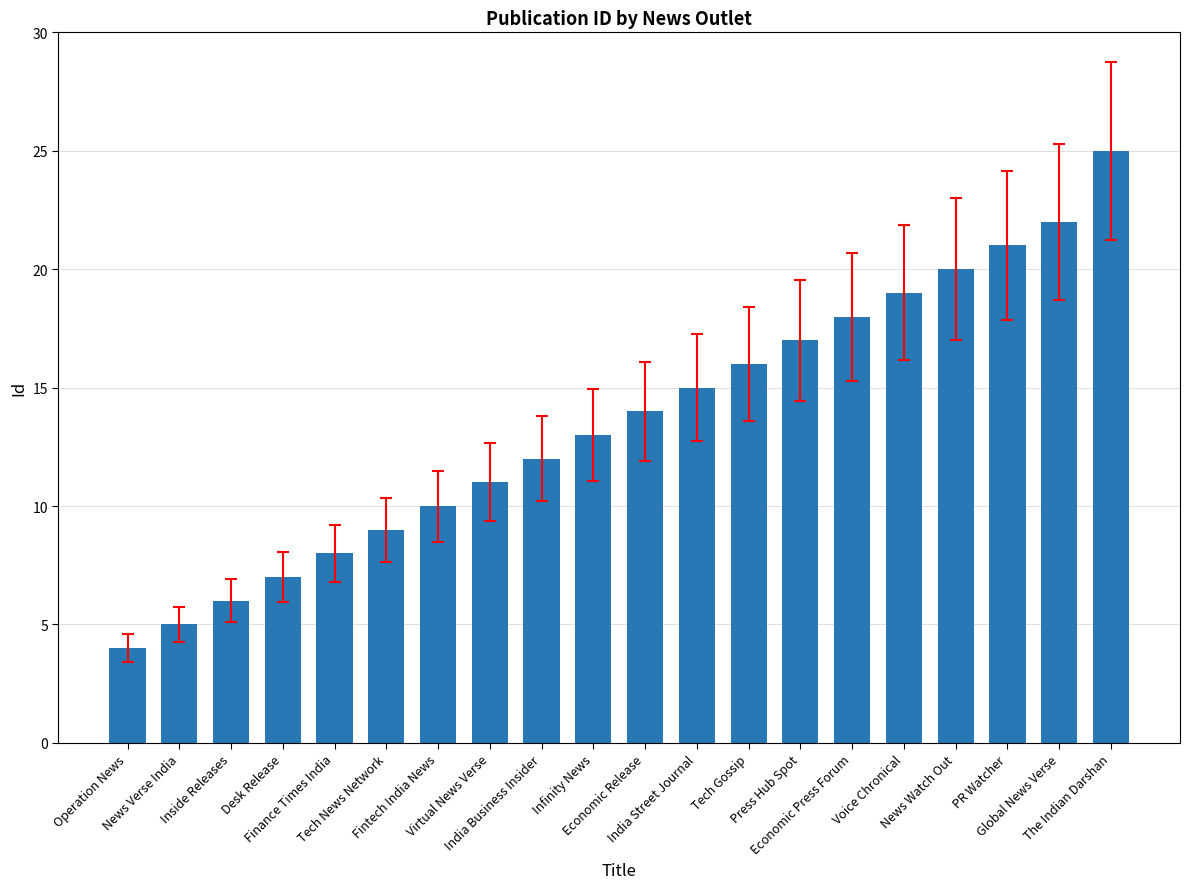

How many bars are there in total?

20